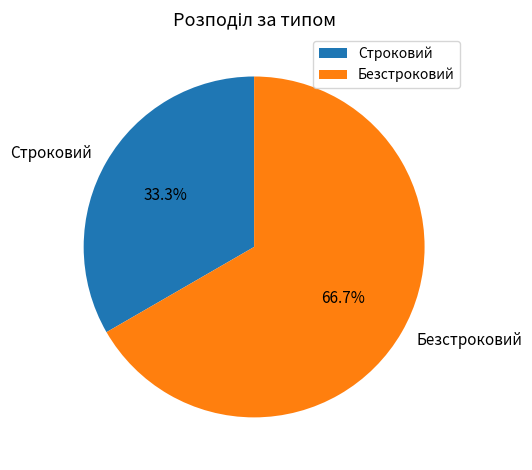

What percentage is the Безстроковий slice, to the nearest percent?

67%